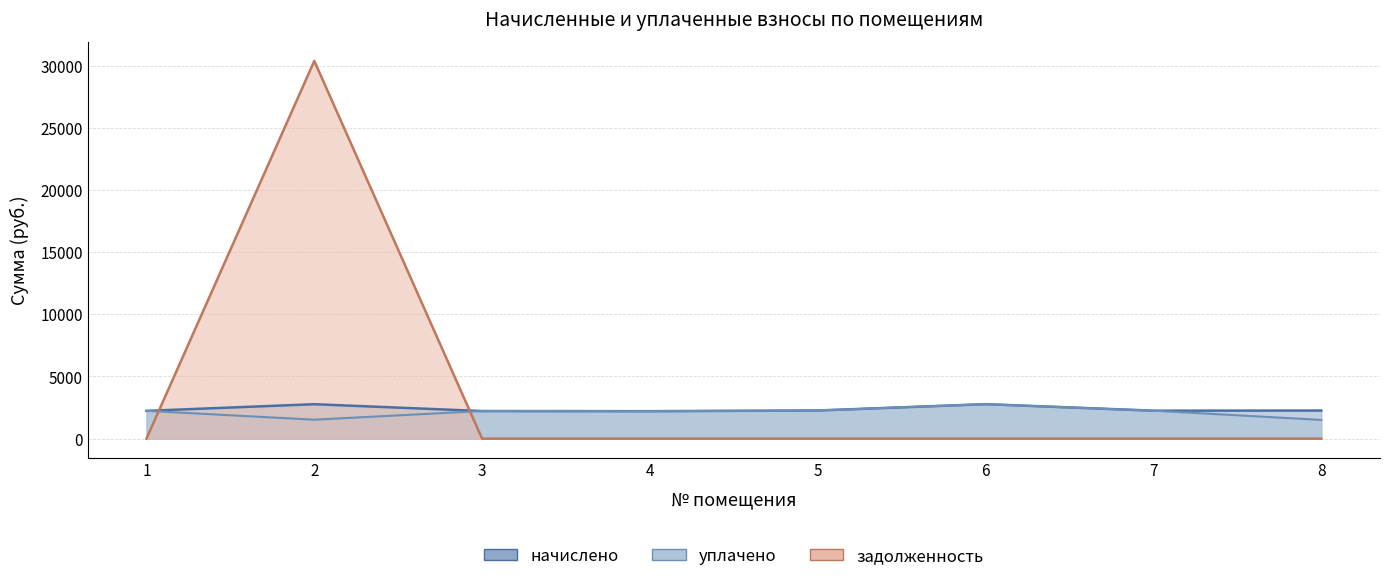

What is the value of the начислено point at the 4th from the left?

2210.6